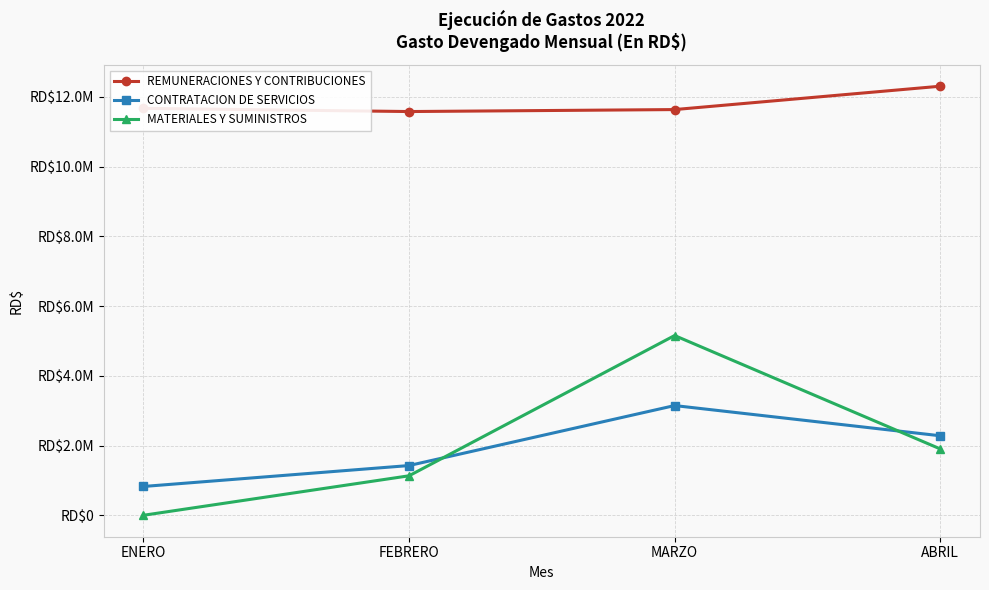

The value of CONTRATACION DE SERVICIOS at MARZO is 3147061.6. True or false?

True